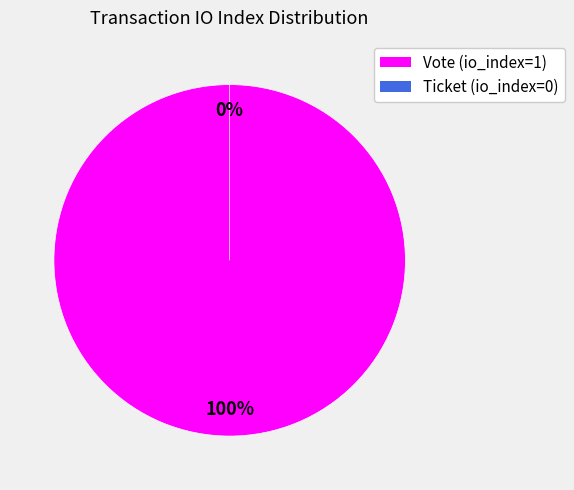

What percentage do Vote (io_index=1) and Ticket (io_index=0) together represent?

100.0%